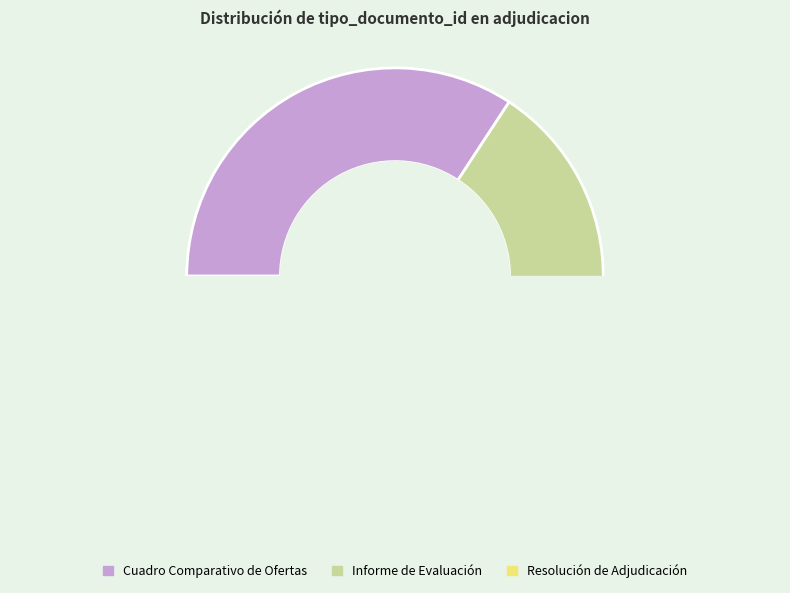

Which slice is the largest?

Cuadro Comparativo de Ofertas